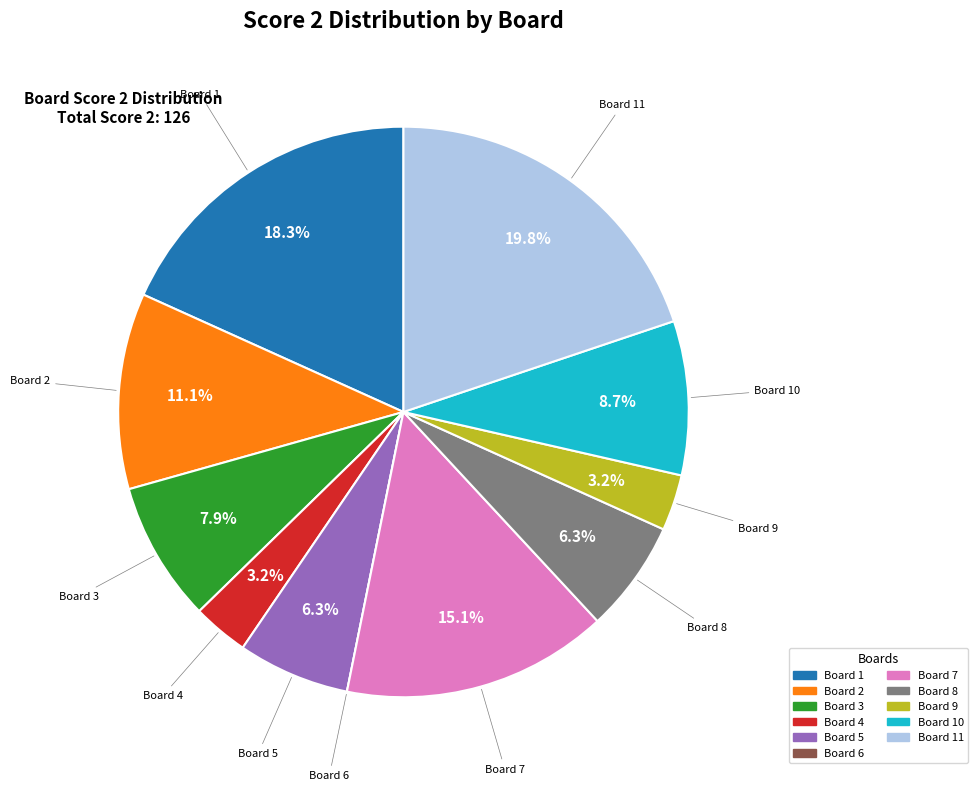

Does Board 7 represent more than half of the total?

No